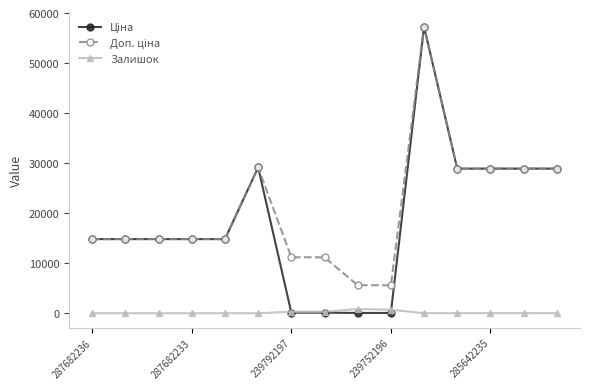

At how many categories does at least one series exceed 23855?

6